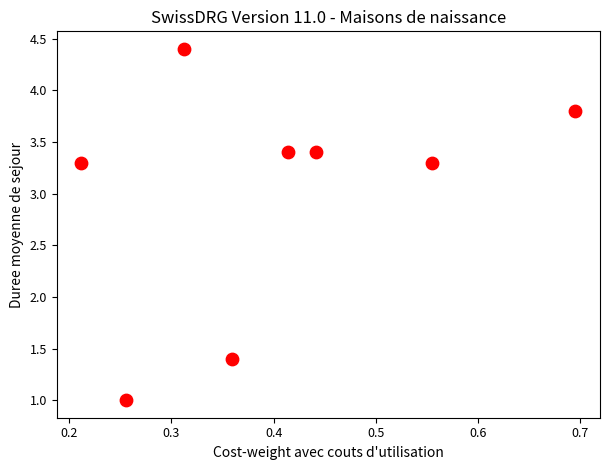

What is the average X value?

0.4